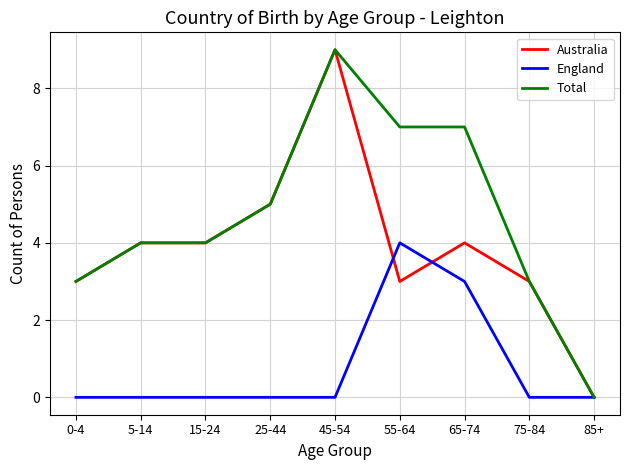

What is the difference between the second highest and minimum values in the Total series?

7